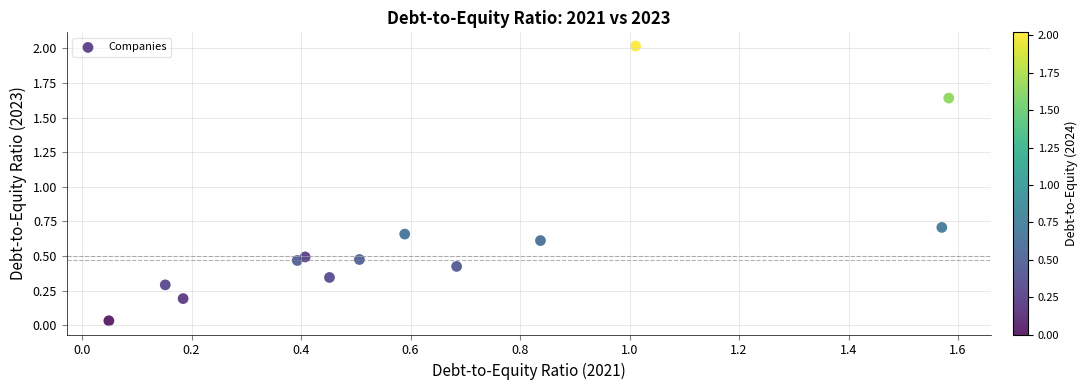

What is the range of Y values (max minus min)?

2.0